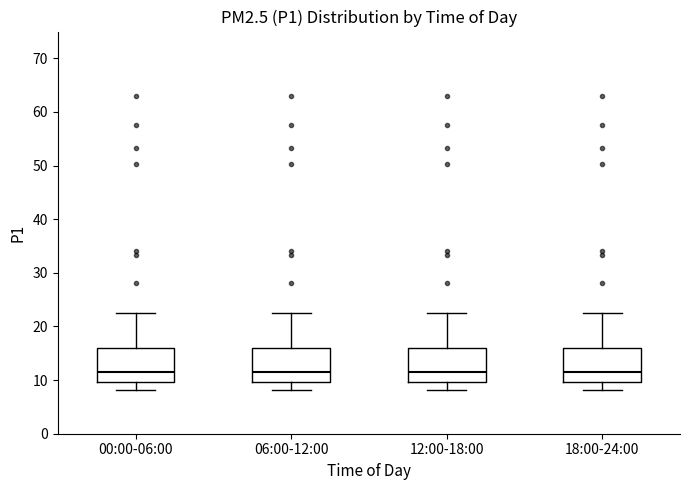

Reading left to right, transcribe this box plot: for each box, give where its median line is, the range the box spans, and where its two whiskers end, as read against the y-axis. The values are not printed on the chart, so give them approximately, as read against the axis.

00:00-06:00: median 11, box 10 to 16, whiskers 8 to 22
06:00-12:00: median 11, box 10 to 16, whiskers 8 to 22
12:00-18:00: median 11, box 10 to 16, whiskers 8 to 22
18:00-24:00: median 11, box 10 to 16, whiskers 8 to 22